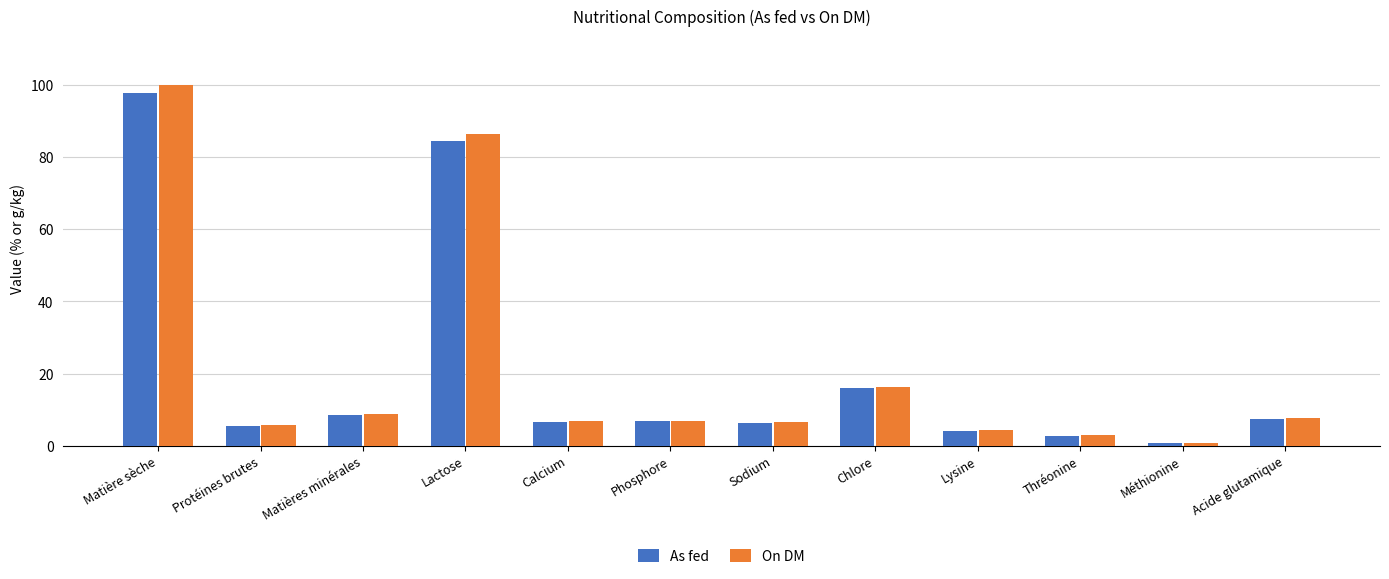

How many bars are there in each group?

2